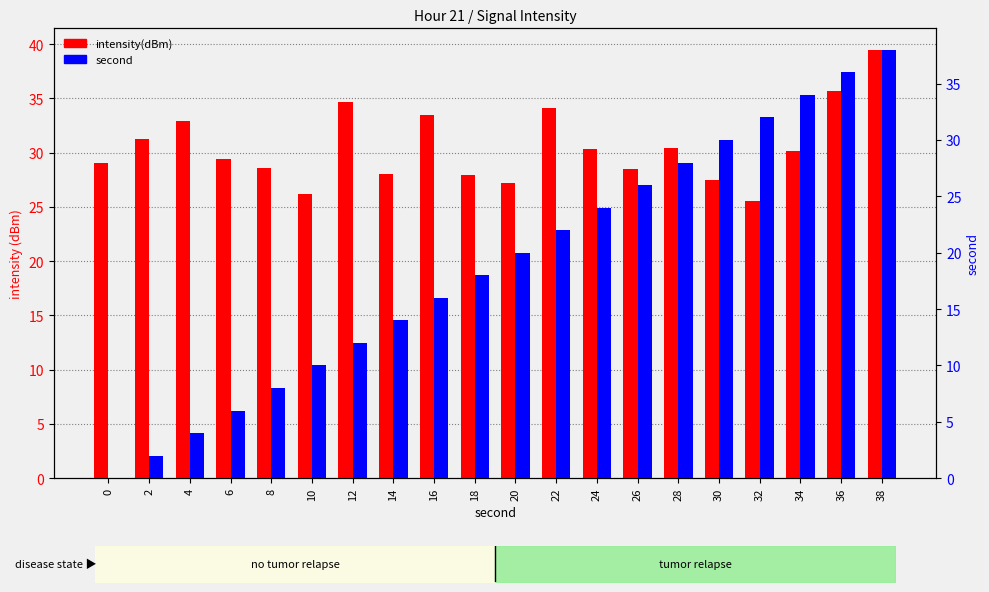

Rank the series by their maximum value, from highest to lowest.

intensity(dBm), second